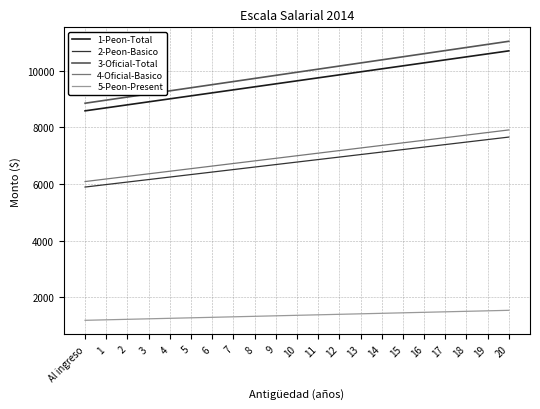

What is the sum of the 2-Peon-Basico values at 18 and 2?

13551.5